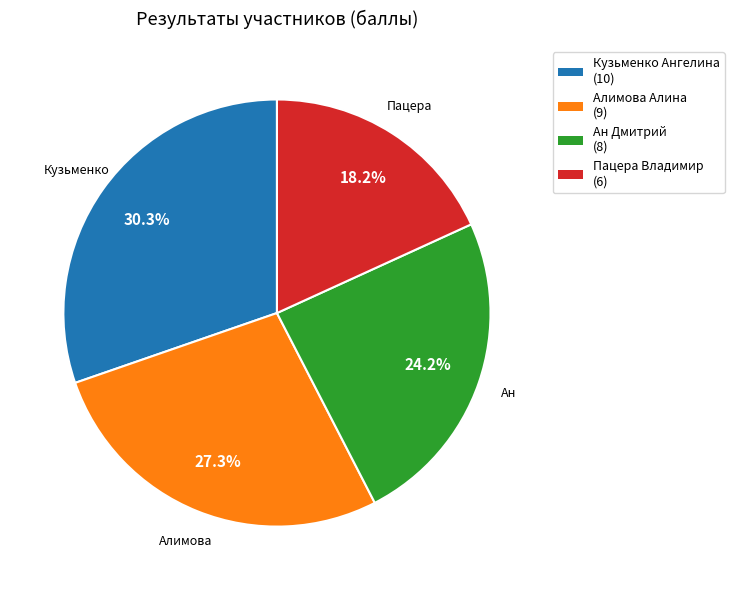

What percentage is the Алимова Алина slice, to the nearest percent?

27%